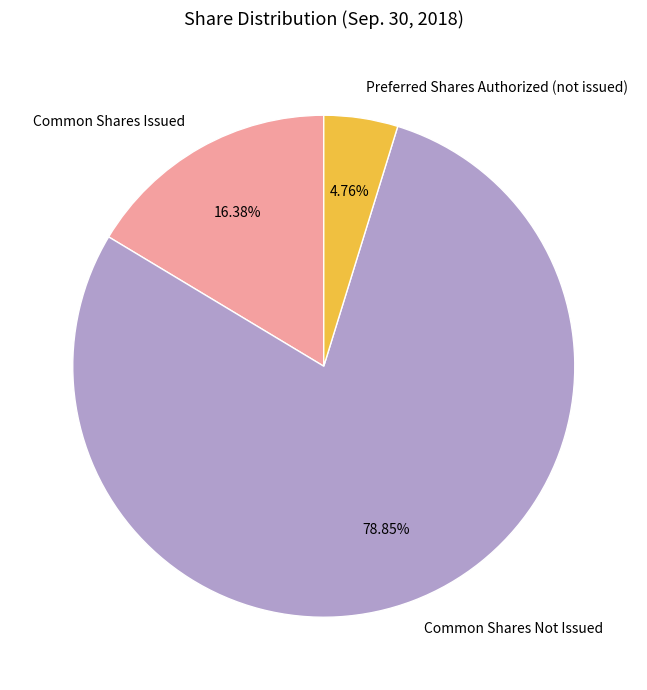

Which category has the biggest portion of the pie?

Common Shares Not Issued